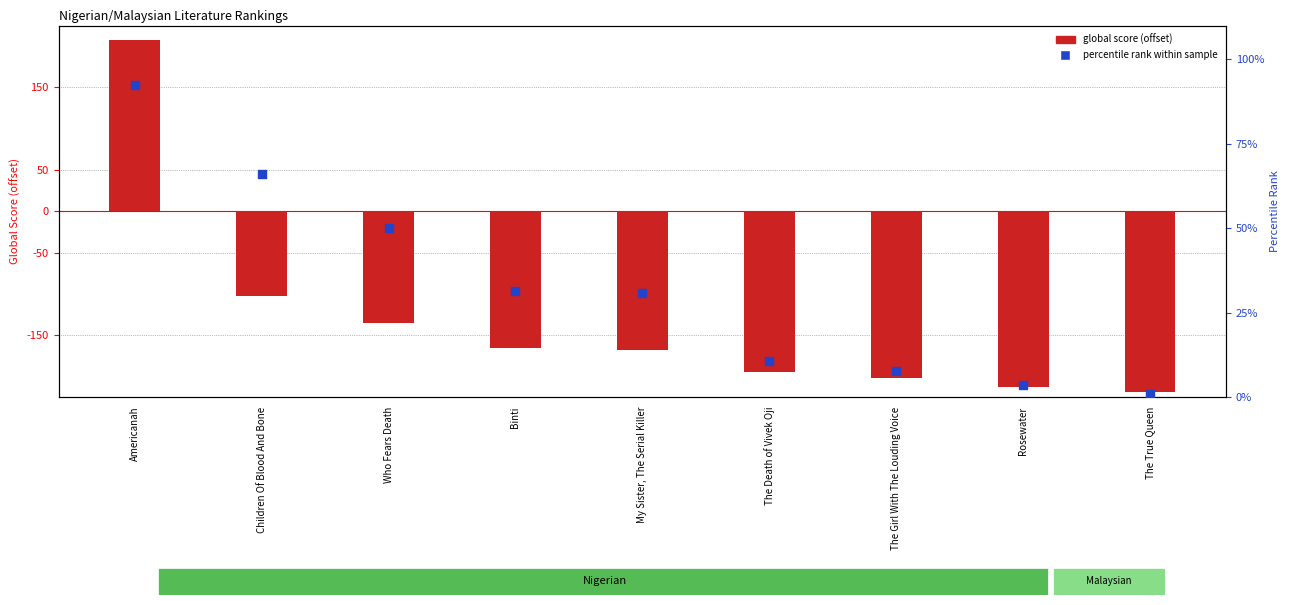

Is the value of percentile rank within sample at My Sister, The Serial Killer greater than the value of global score (offset) at Who Fears Death?

Yes